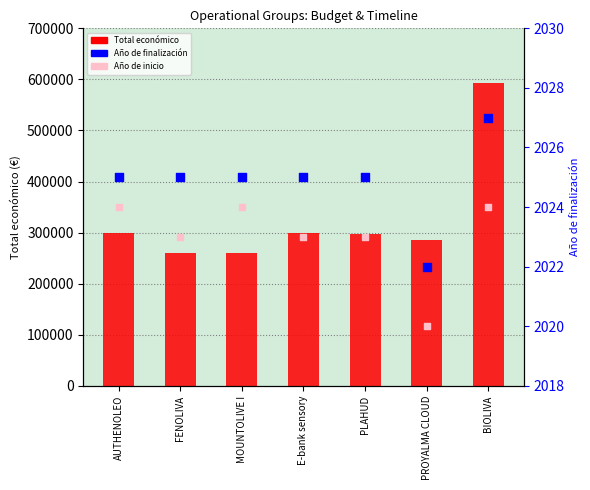

What is the total value across all series at FENOLIVA?

264474